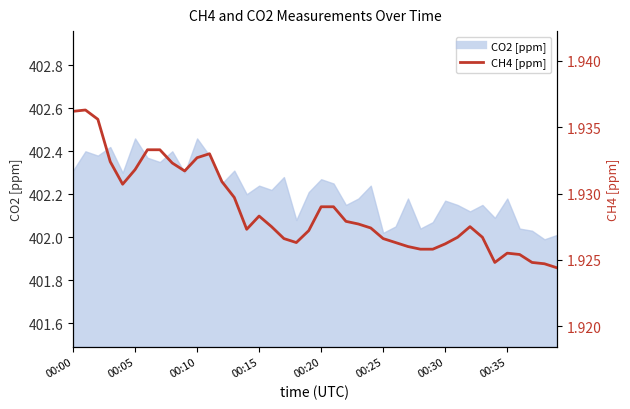

How many interior local valleys (lower than both neighbors) does the data have?

5